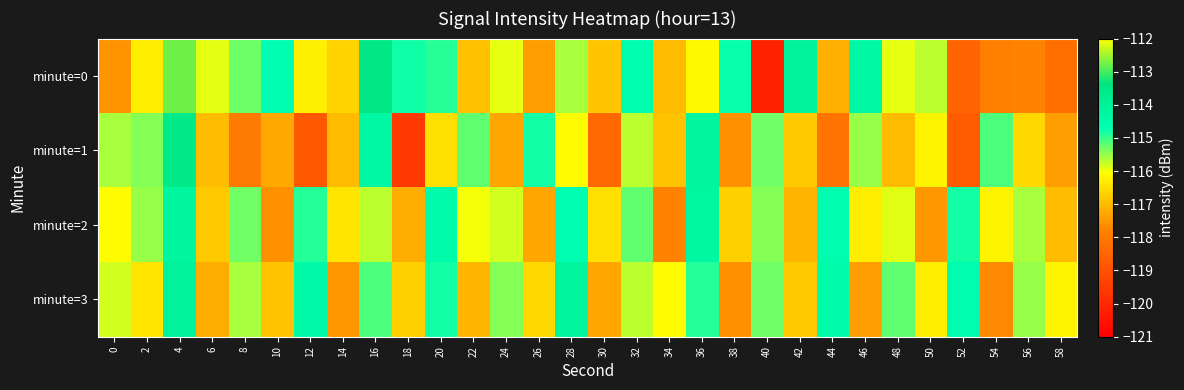

What is the spread (max minus min) of values at 2?

1.0